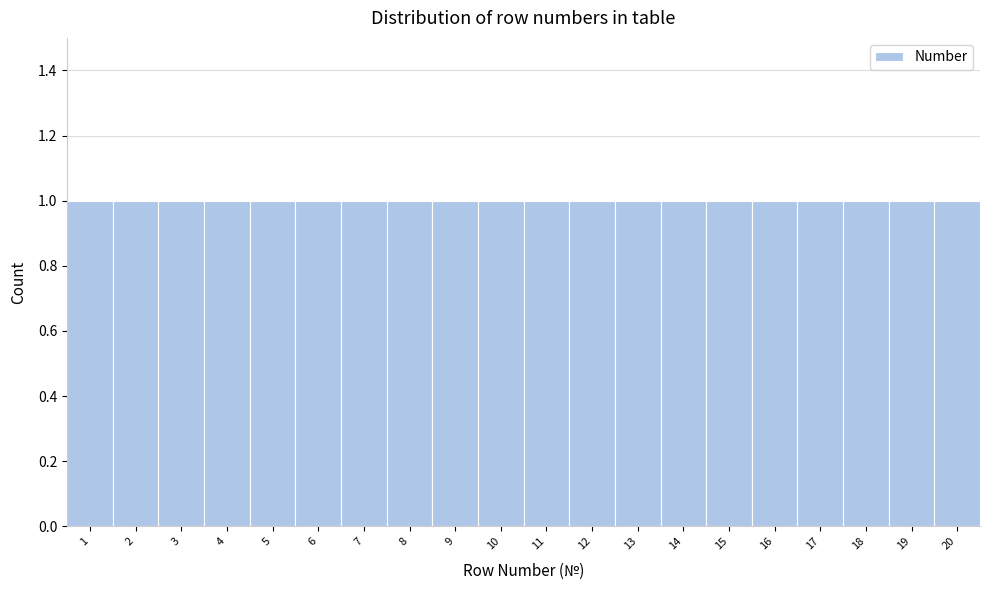

Reading left to right, transcribe this chart: for each bar, give the range it covers on the x-axis and its height. The values are not printed on the chart, so give them approximately, as read against the axis.

0.5 to 1.5: 1
1.5 to 2.5: 1
2.5 to 3.5: 1
3.5 to 4.5: 1
4.5 to 5.5: 1
5.5 to 6.5: 1
6.5 to 7.5: 1
7.5 to 8.5: 1
8.5 to 9.5: 1
9.5 to 10.5: 1
10.5 to 11.5: 1
11.5 to 12.5: 1
12.5 to 13.5: 1
13.5 to 14.5: 1
14.5 to 15.5: 1
15.5 to 16.5: 1
16.5 to 17.5: 1
17.5 to 18.5: 1
18.5 to 19.5: 1
19.5 to 20.5: 1